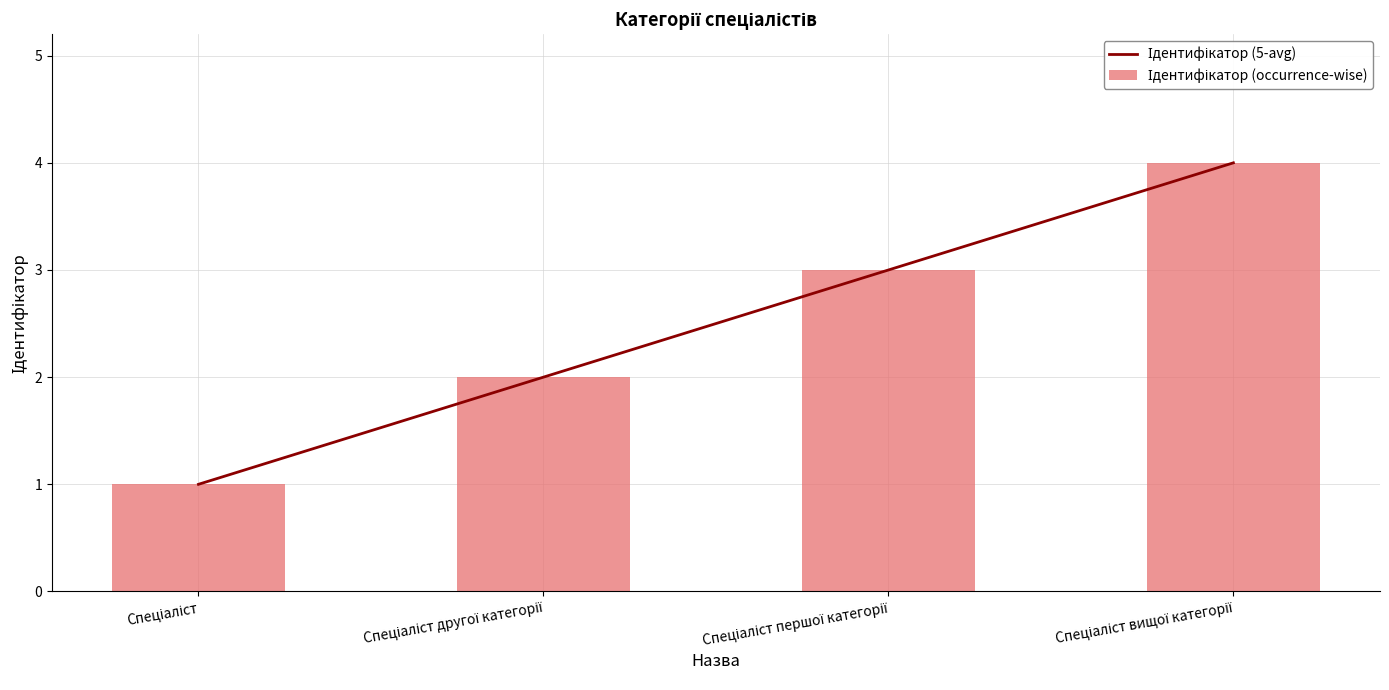

What is the smallest value displayed?

1